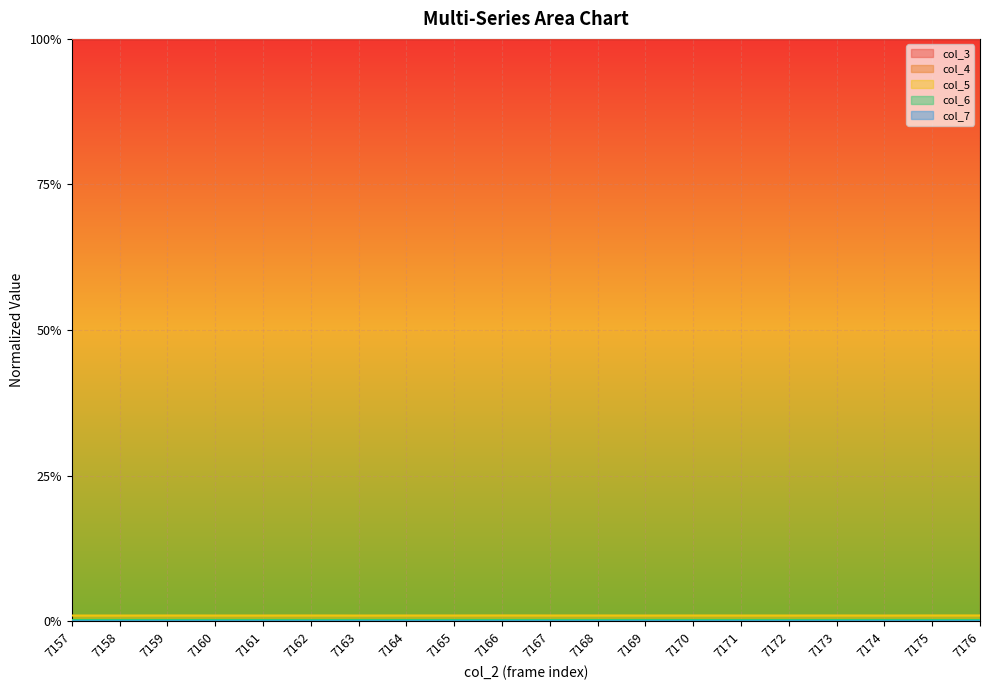

True or false: col_5 and col_3 intersect in this chart.

False